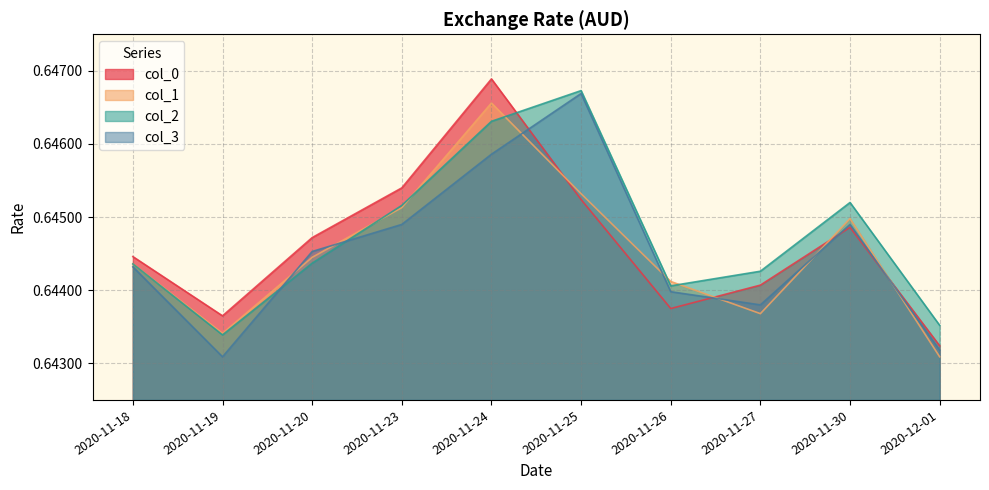

What is the sum of the col_3 values at 2020-11-23 and 2020-11-20?

1.3